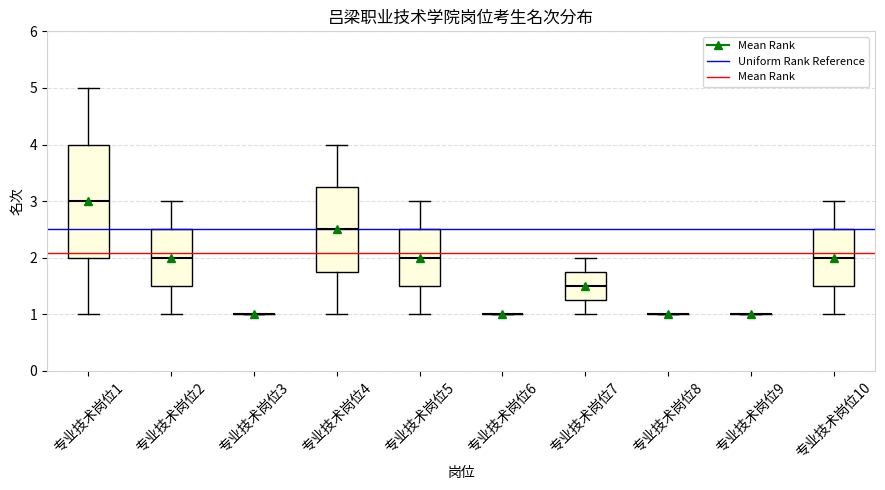

Which box is the tallest, from its lower edge to its upper edge?

专业技术岗位1